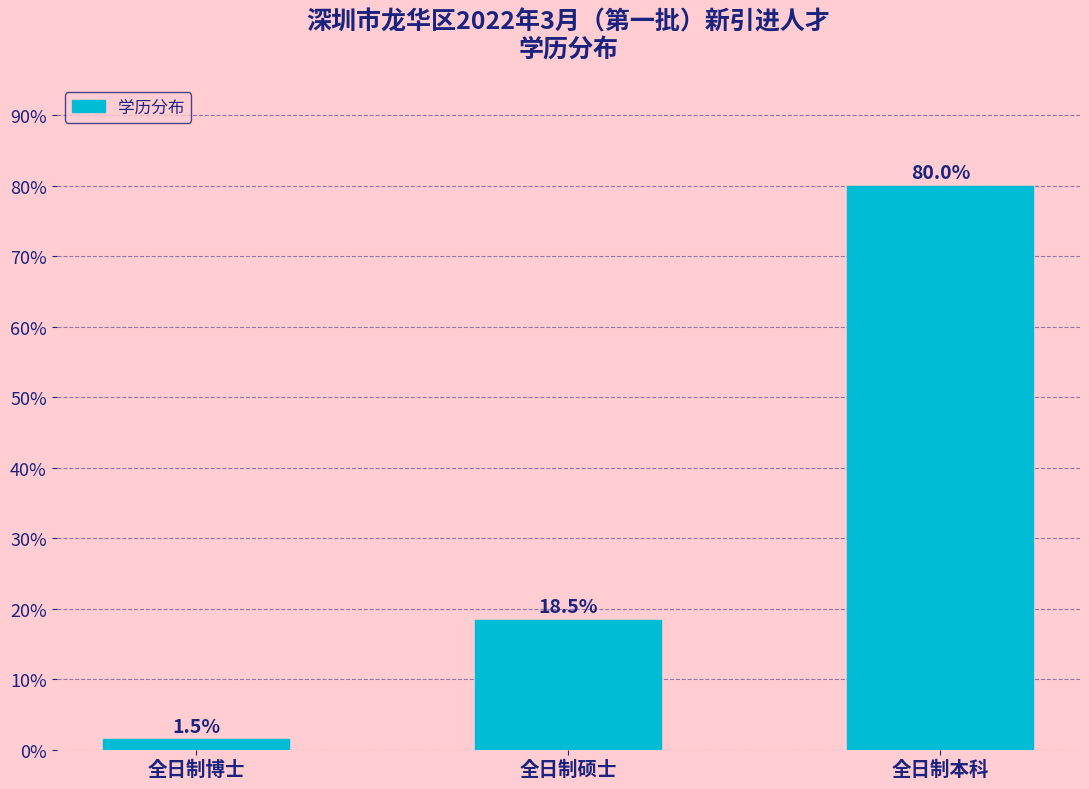

Reading right to left, list all the values displayed in this chart.

80.0	18.5	1.5